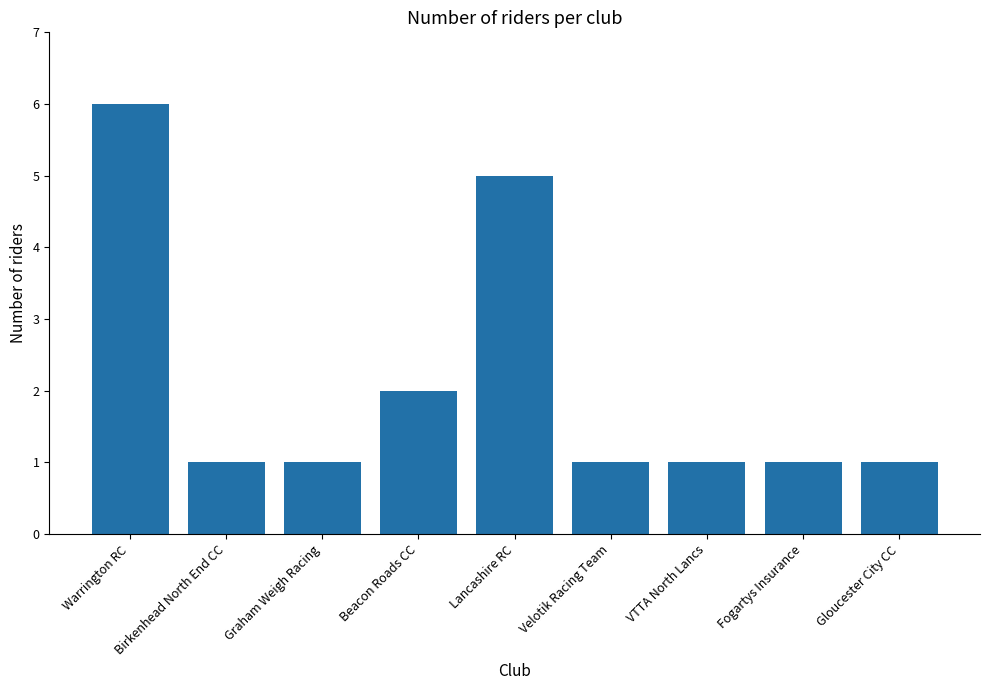

What position from the left is Warrington RC?

1